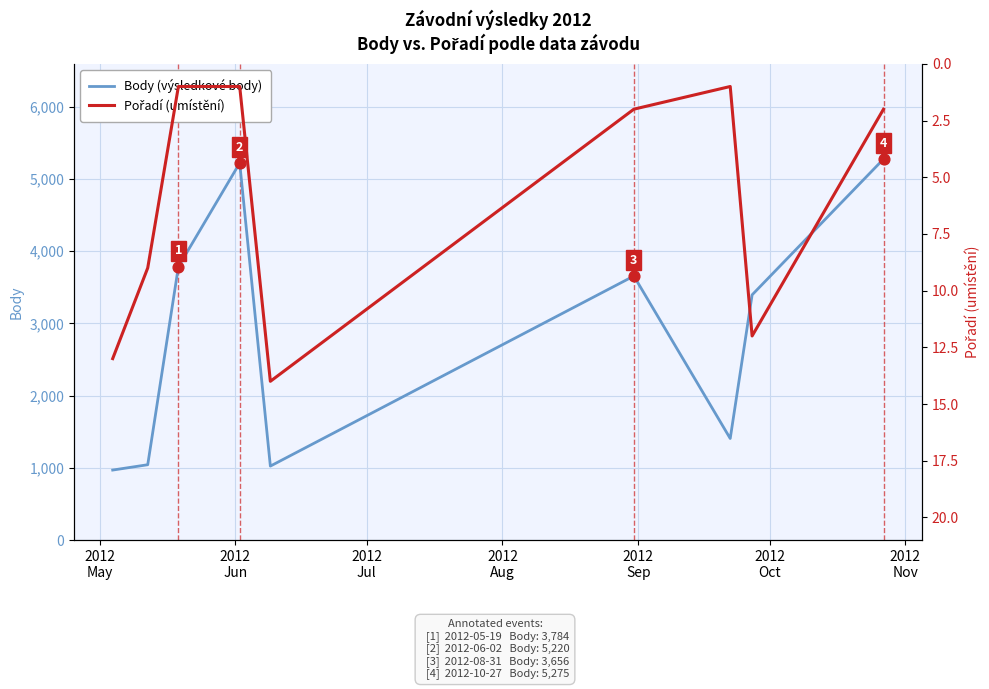

What is the minimum value for Body (výsledkové body)?

969